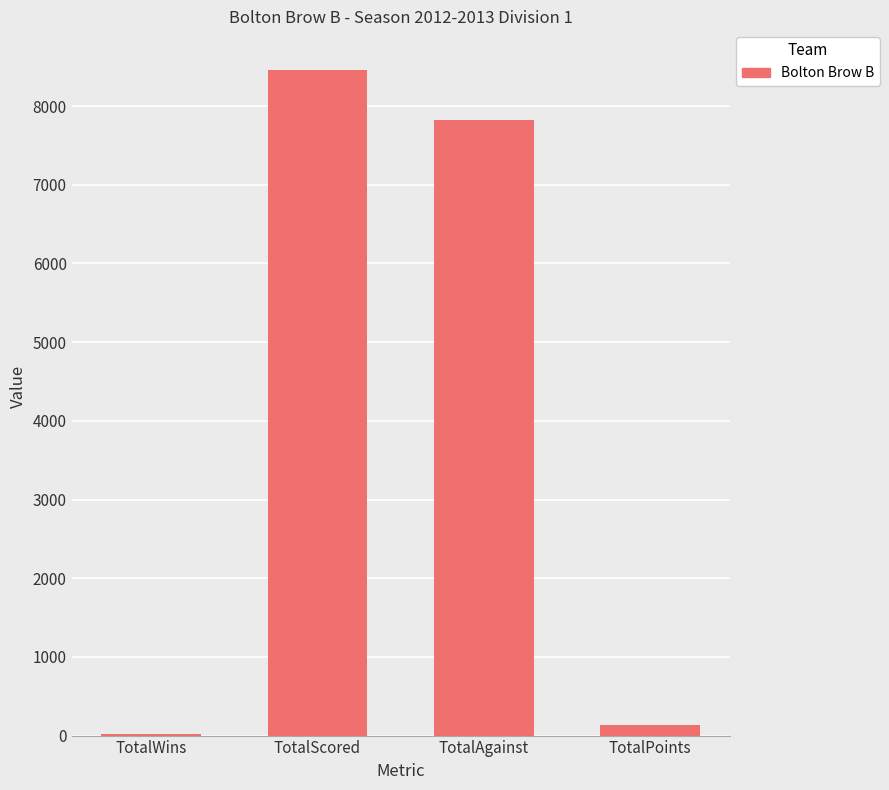

What is the sum of the values at TotalAgainst and TotalScored?

16286